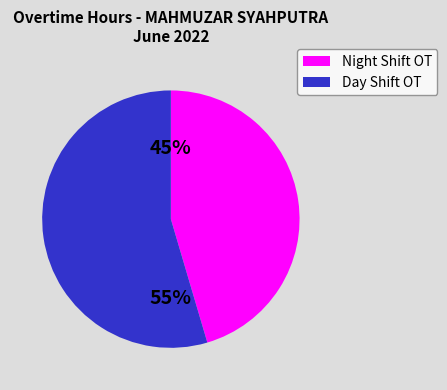

Approximately how many times larger is the value at Night Shift OT compared to Day Shift OT?

0.8